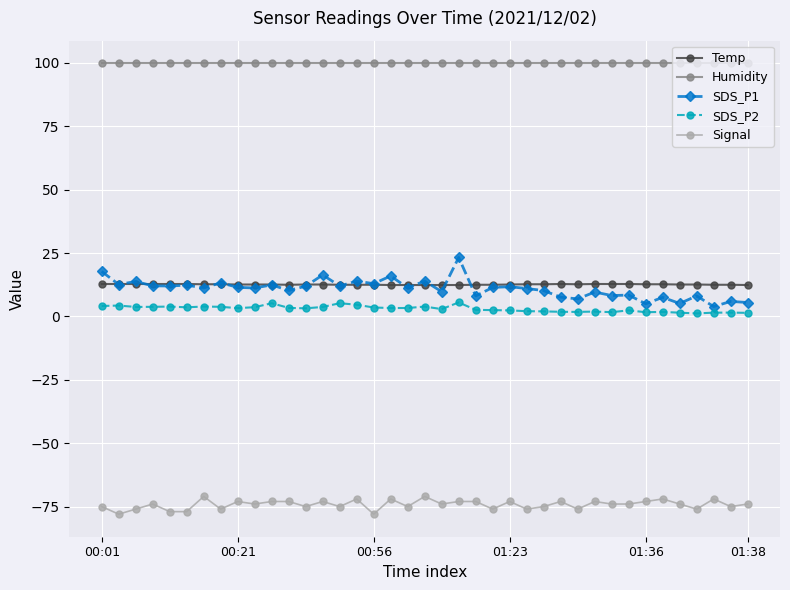

True or false: SDS_P1 and Signal cross at least once.

False